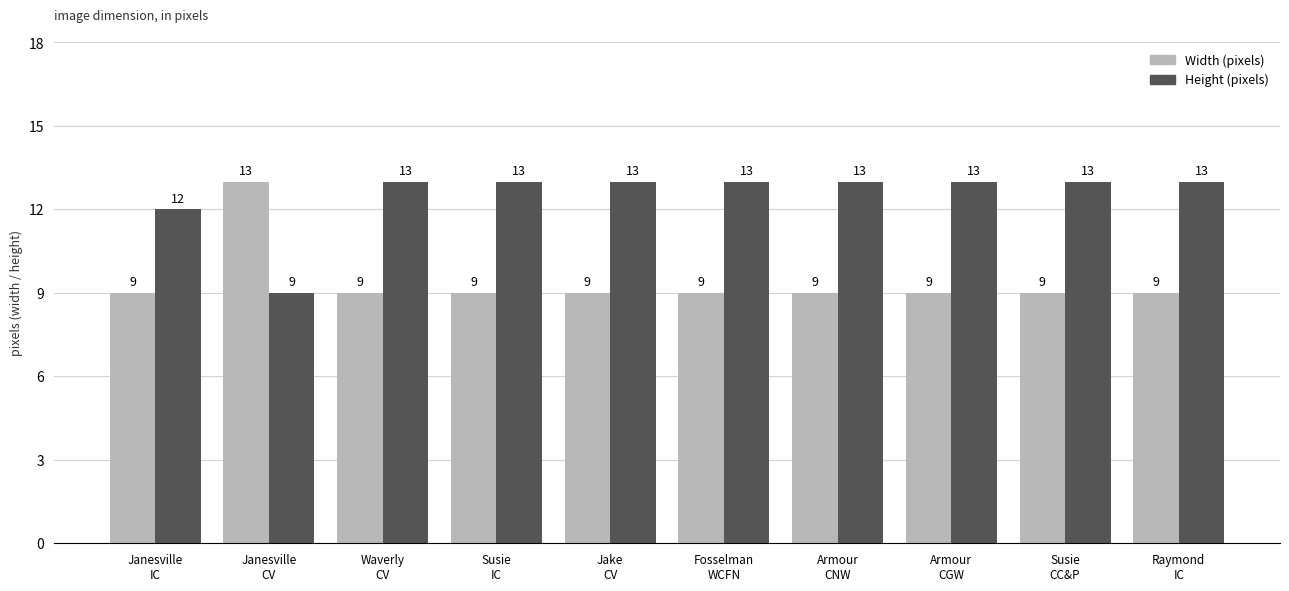

What is the minimum value shown in the chart?

9